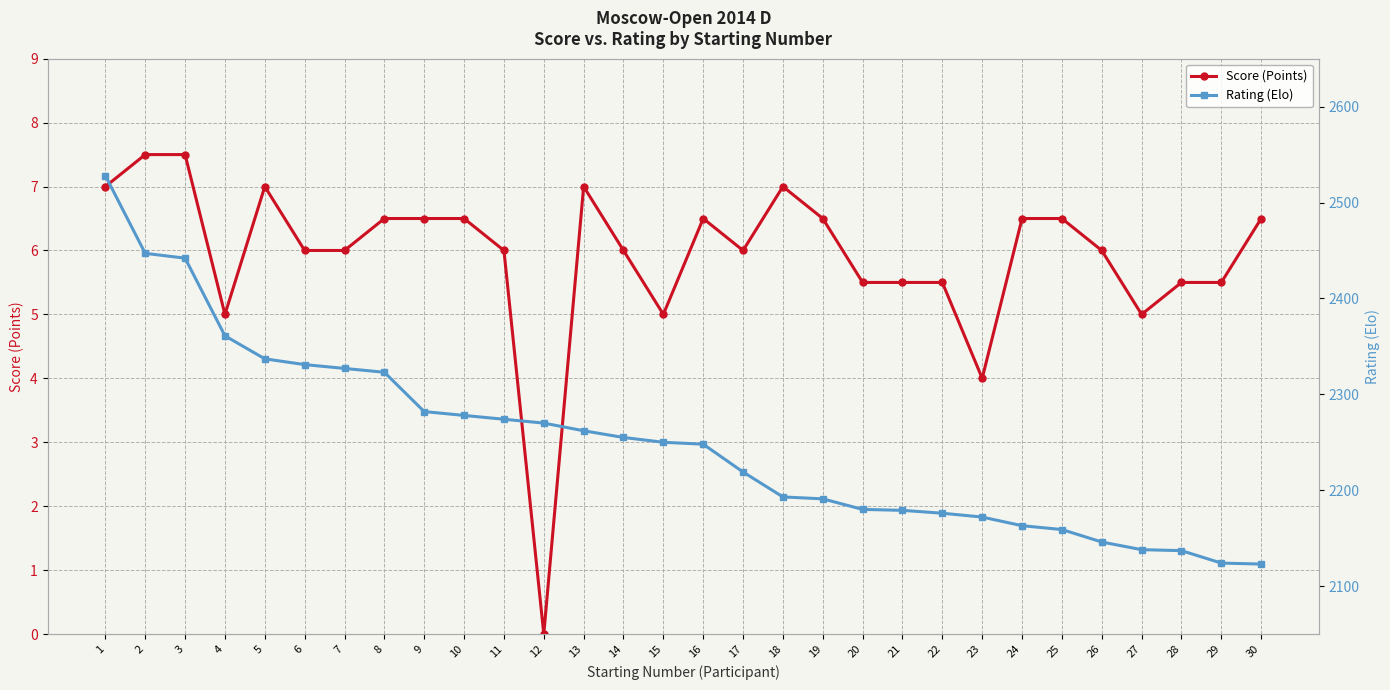

Which series has the largest range (max minus min)?

Rating (Elo)